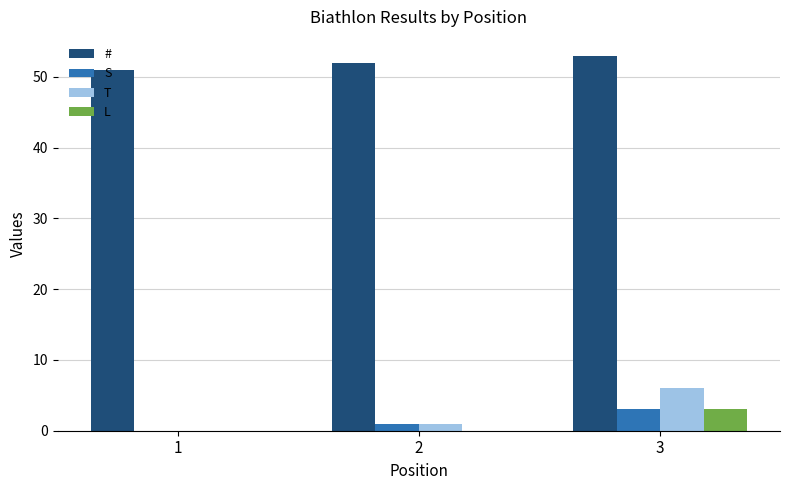

Where is # nearest to the value 52?

2